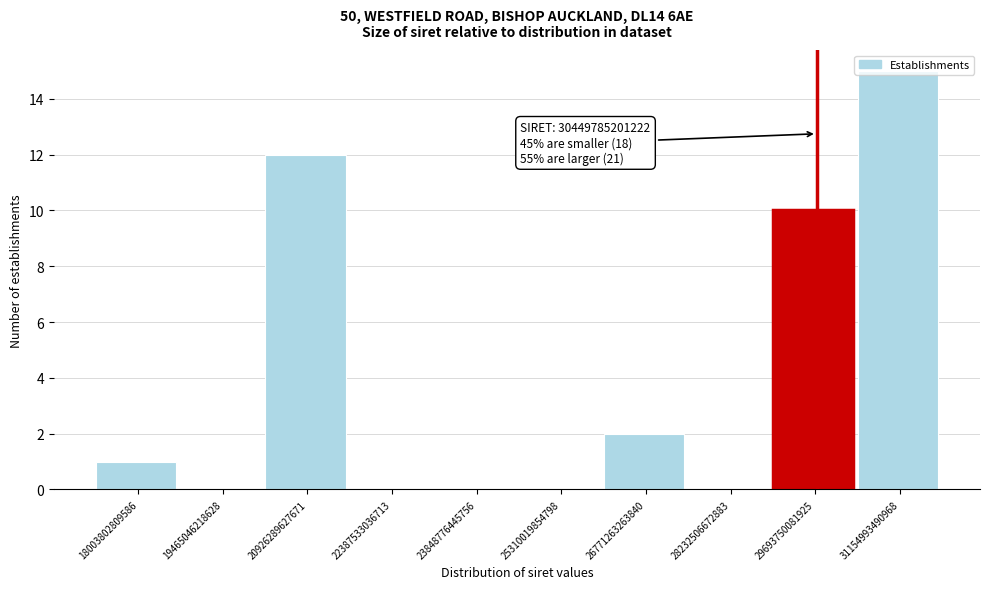

Between 18003802809586 and 25310019854798, which is larger?

18003802809586